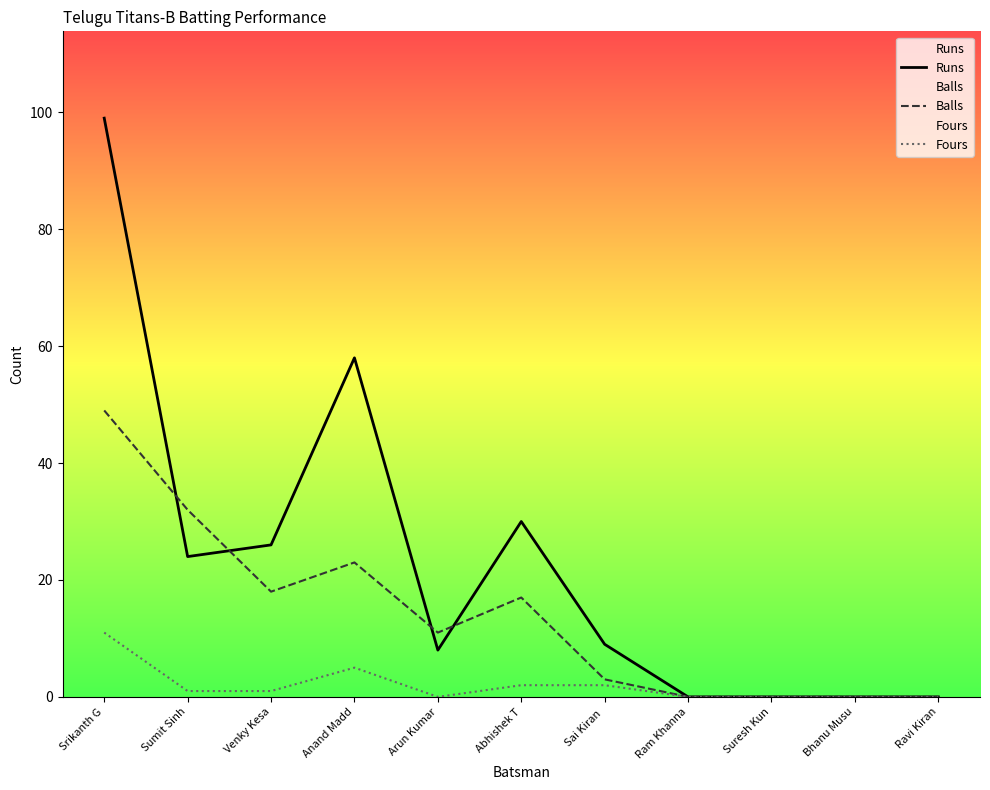

How many data points in Balls are above 11?

5